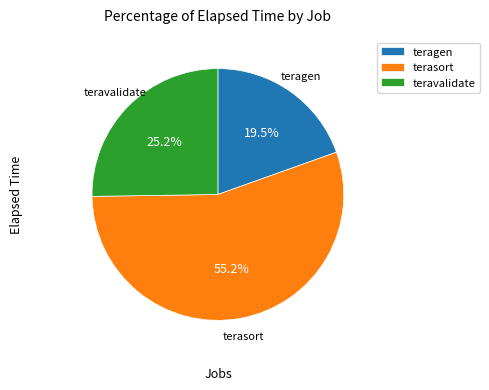

True or false: terasort accounts for 55% of the total.

True